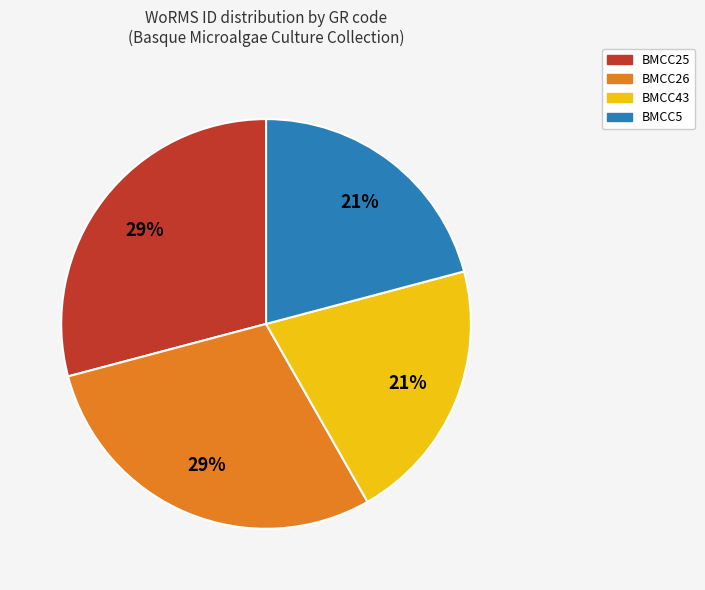

True or false: BMCC43 accounts for 21% of the total.

True